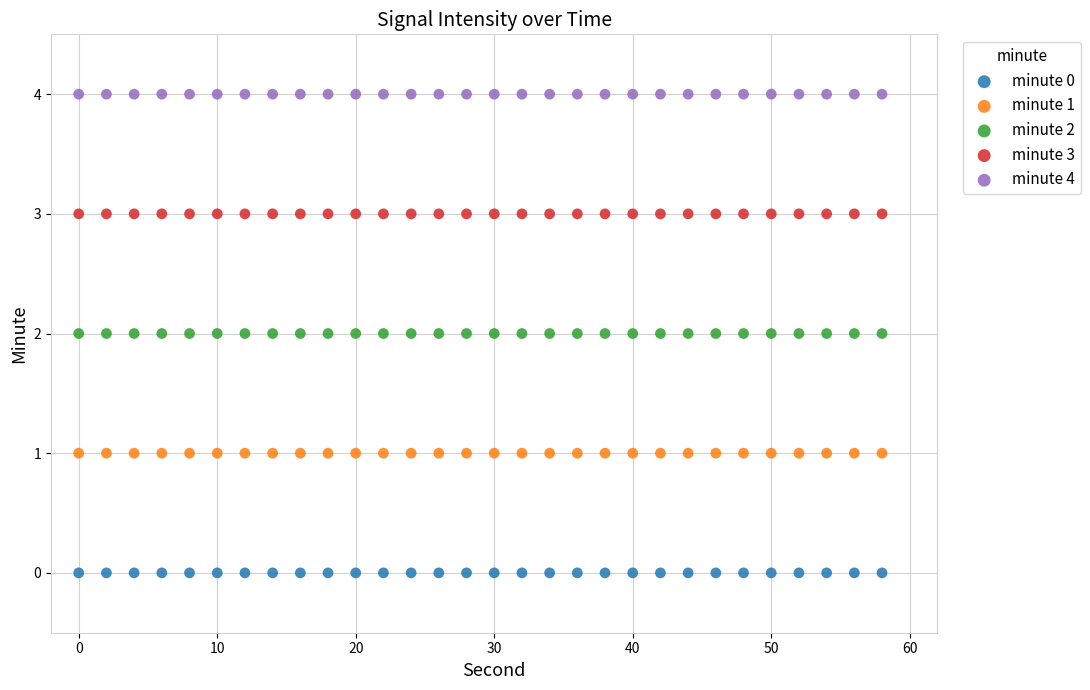

Which series reaches the minimum Y coordinate?

minute 0